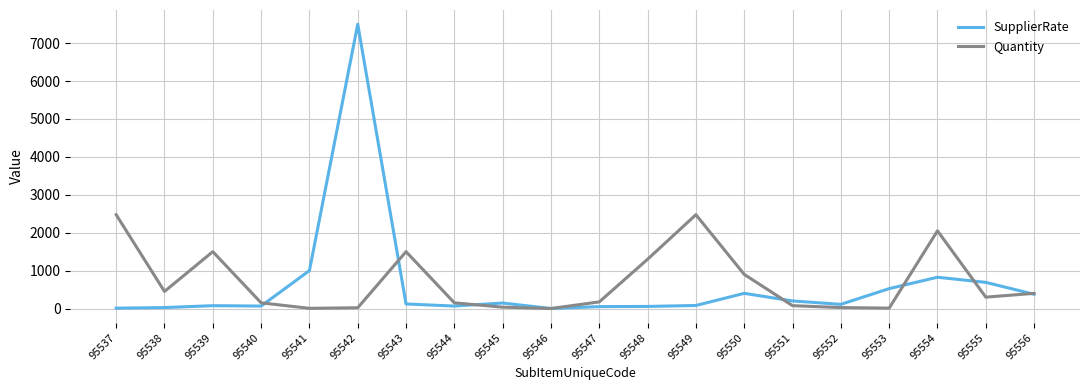

Where is SupplierRate nearest to the value 3750?

95541